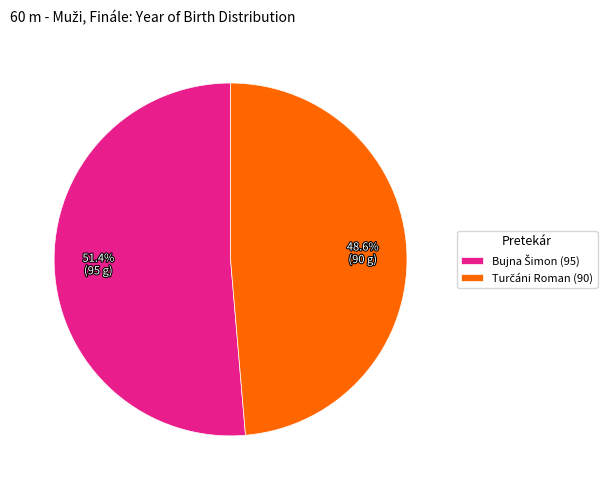

How many slices are in this pie chart?

2